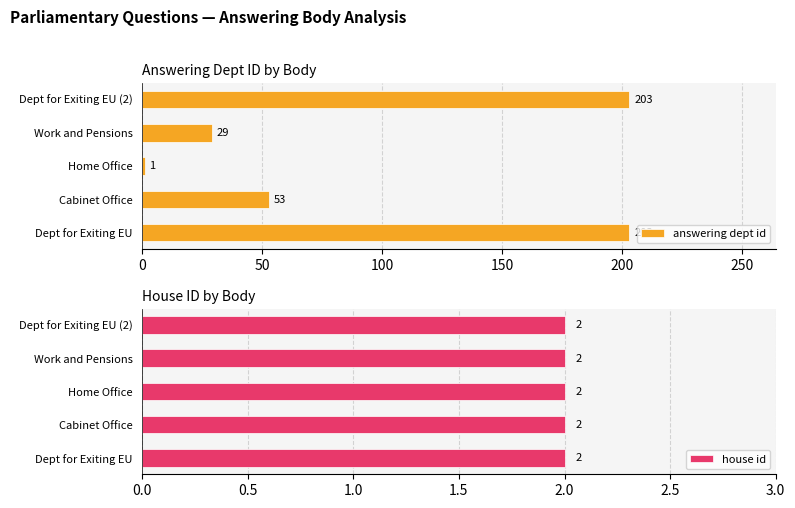

What is the value of the answering dept id bar at the 2nd from the left?

53.0